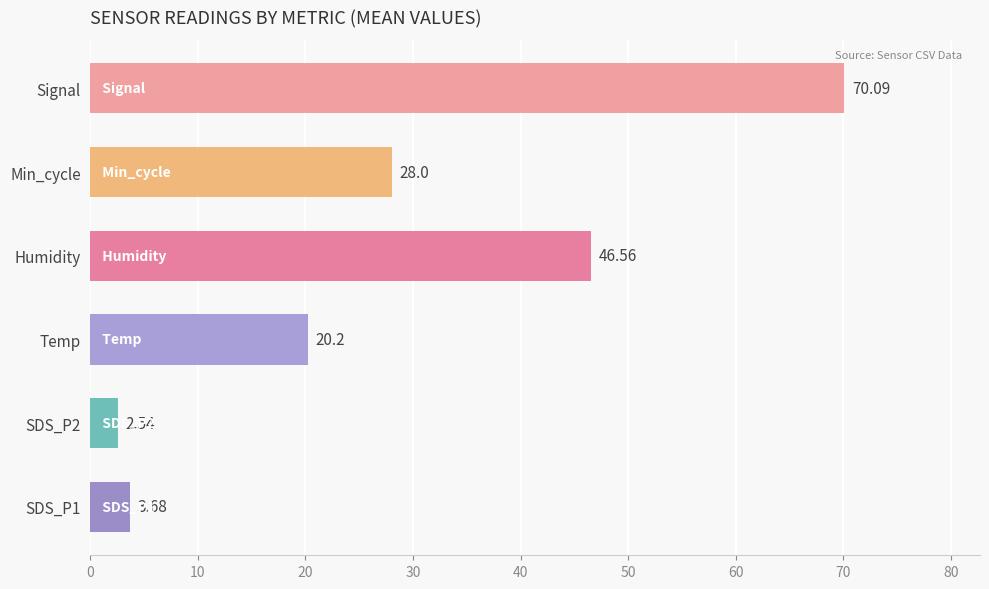

How many values are below 28?

3